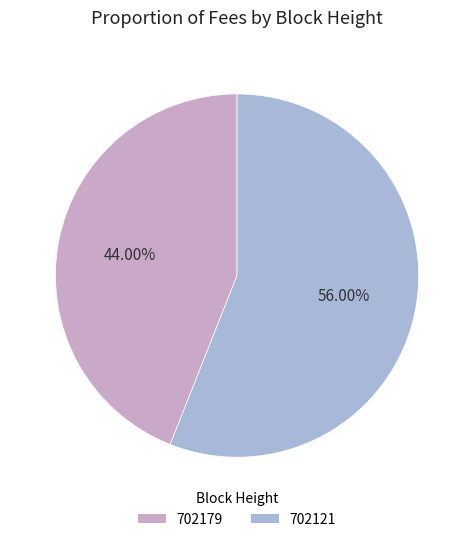

Is it true that 702179 is 44% of the pie?

True